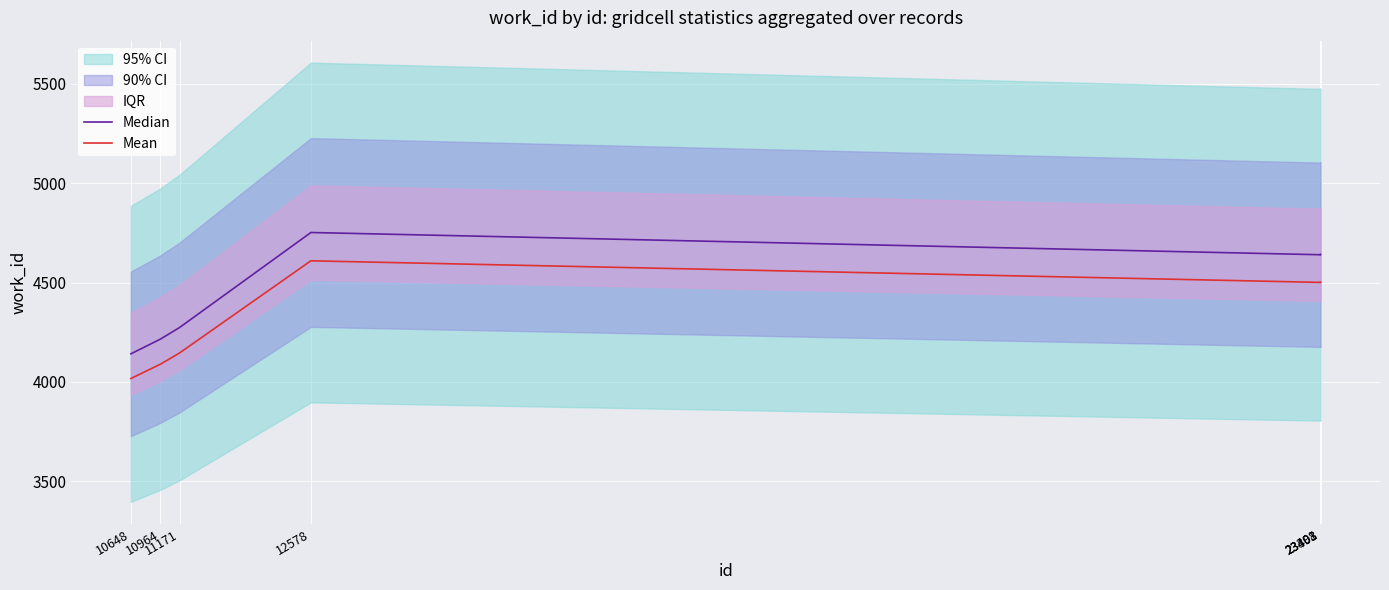

Reading left to right, extract all data points from this chart.

Median: 10648=4141.0	10964=4215.0	11171=4274.0	12578=4752.0	23398=4640.0	23401=4643.0	23403=4641.0
Mean: 10648=4016.8	10964=4088.5	11171=4145.8	12578=4609.4	23398=4500.8	23401=4503.7	23403=4501.8